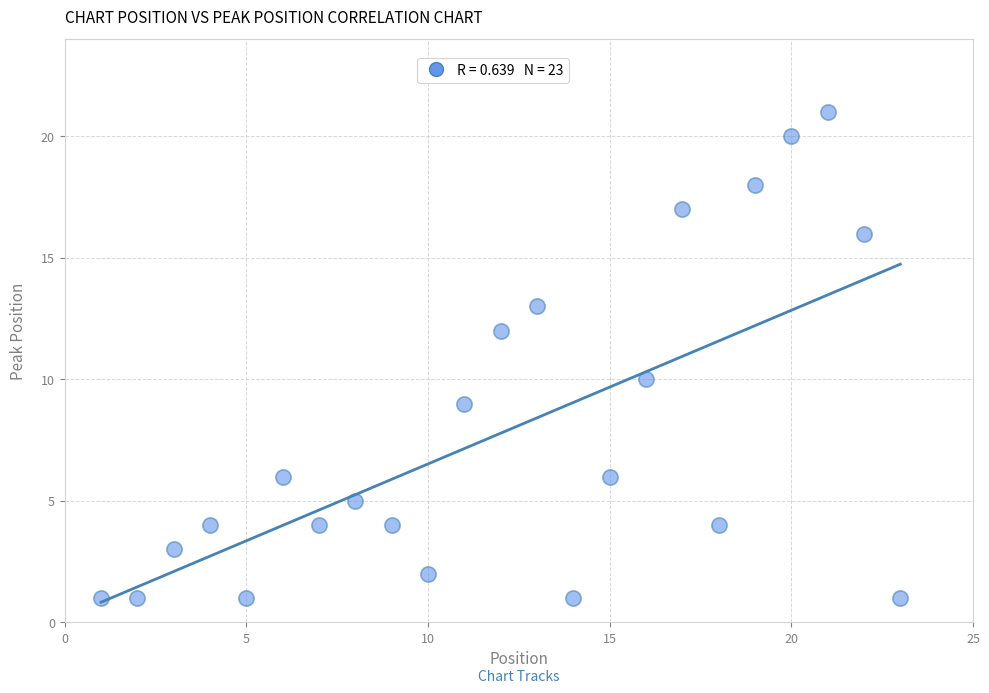

What is the range of Y values (max minus min)?

20